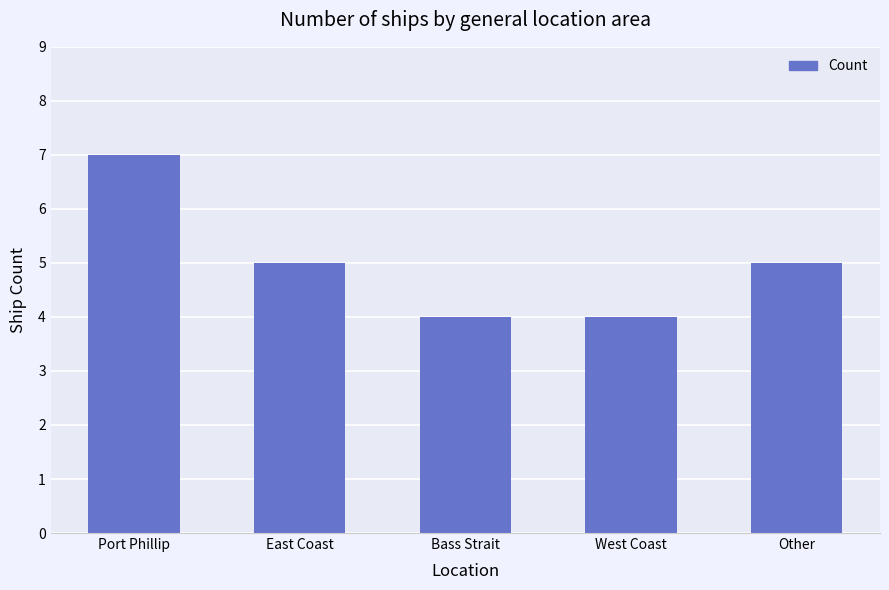

What is the maximum value shown in the chart?

7